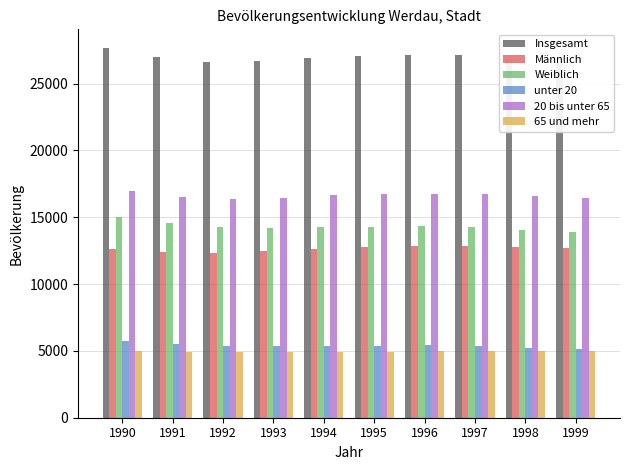

What are all the series names shown in the legend?

Insgesamt, Männlich, Weiblich, unter 20, 20 bis unter 65, 65 und mehr